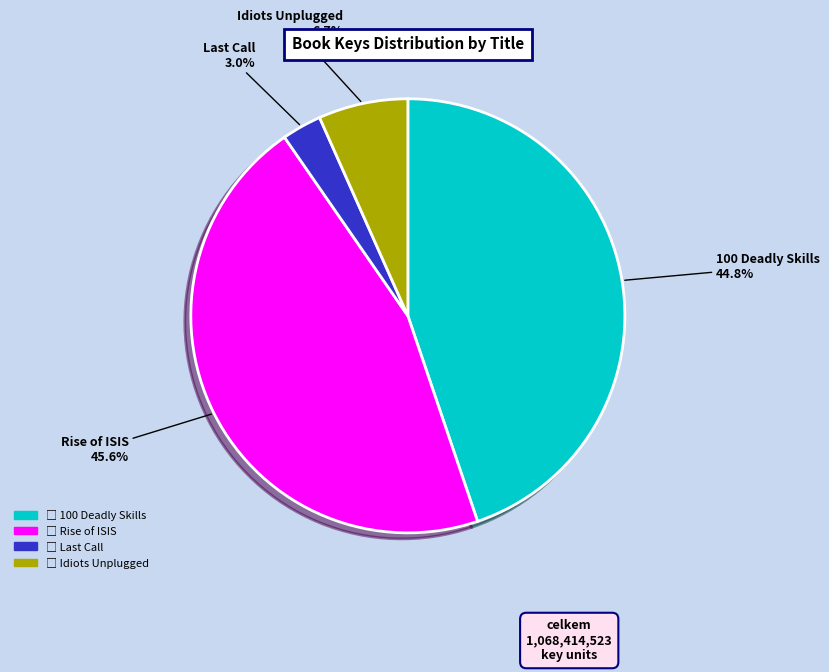

Does Idiots Unplugged represent more than half of the total?

No